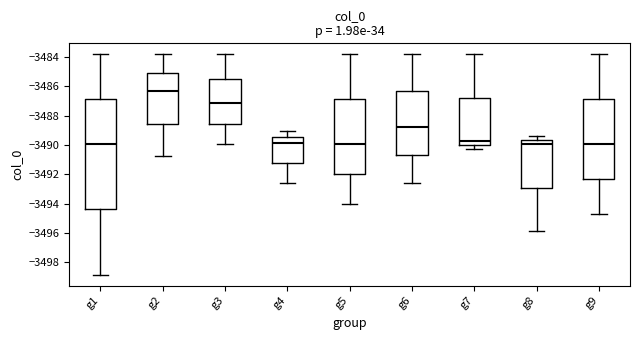

Comparing the boxes themselves (not the whiskers), which one is the tallest?

g1